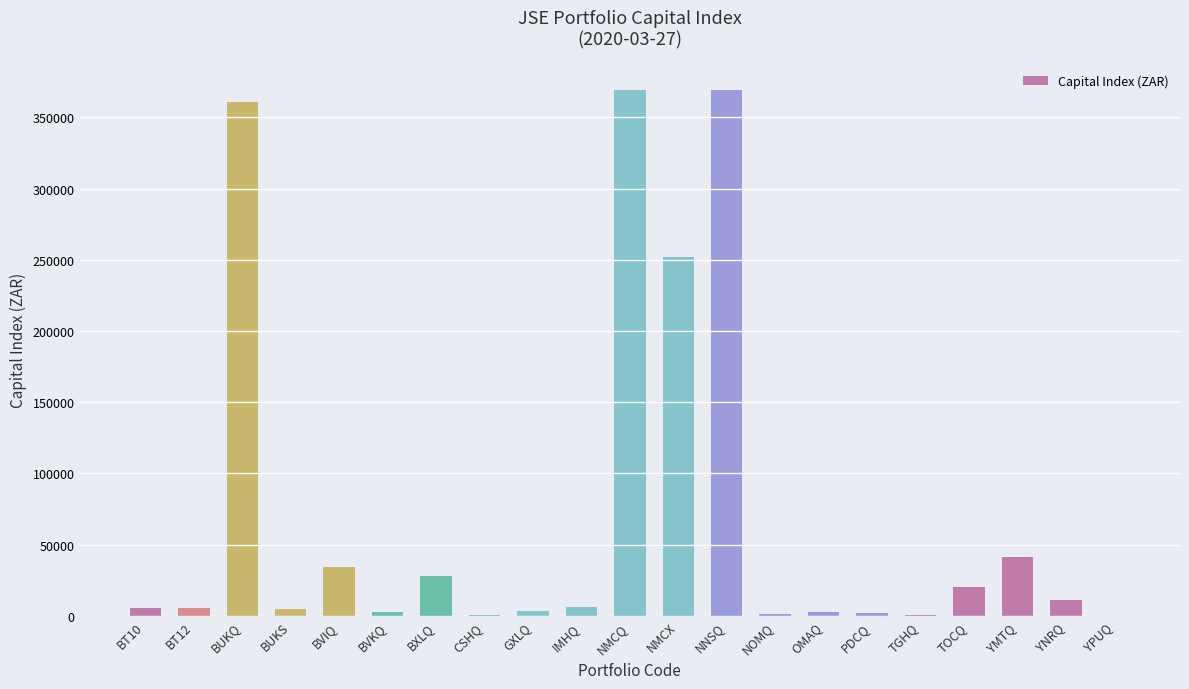

True or false: the data shows 27711.0 at BXLQ.

True